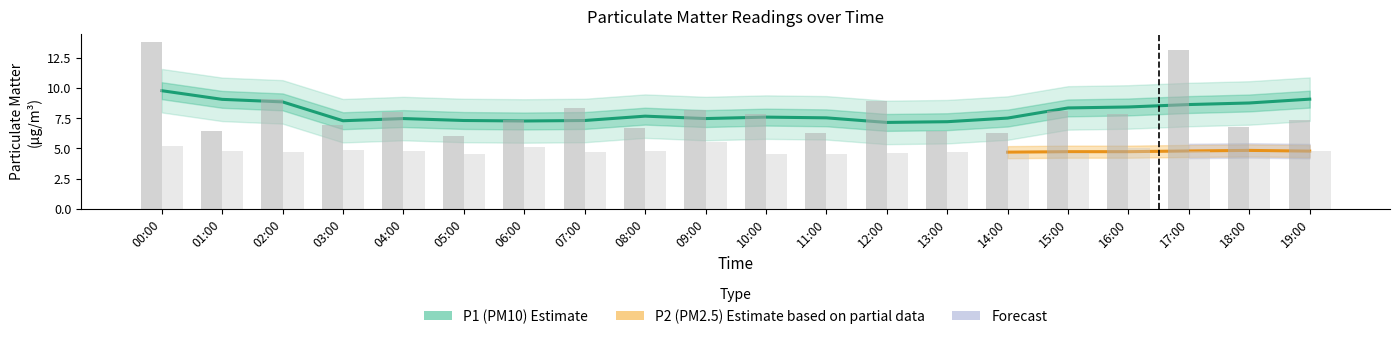

At which category is the sum across all series the highest?

00:00